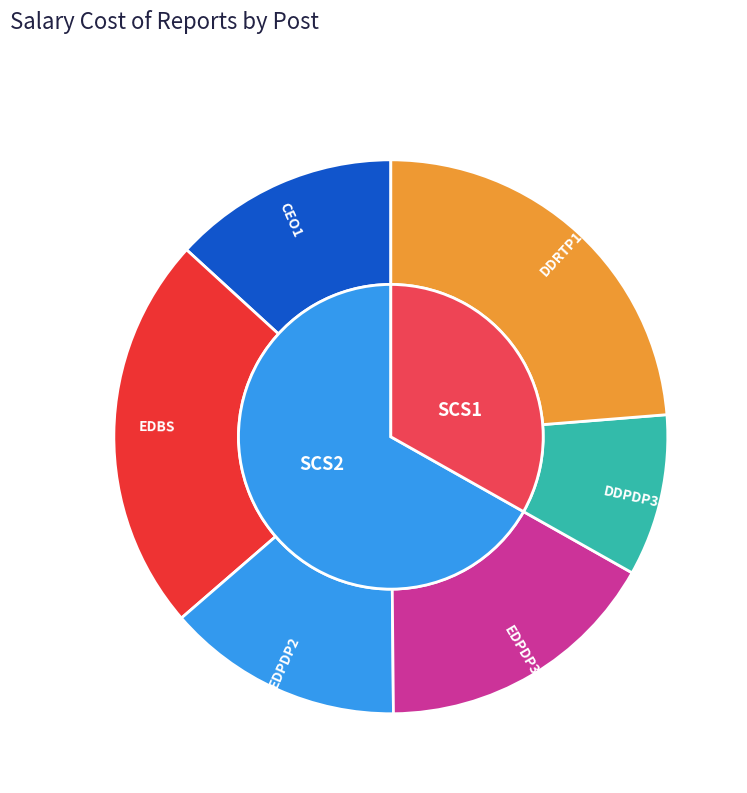

To the nearest percent, what percentage of the pie is EDPDP2?

14%